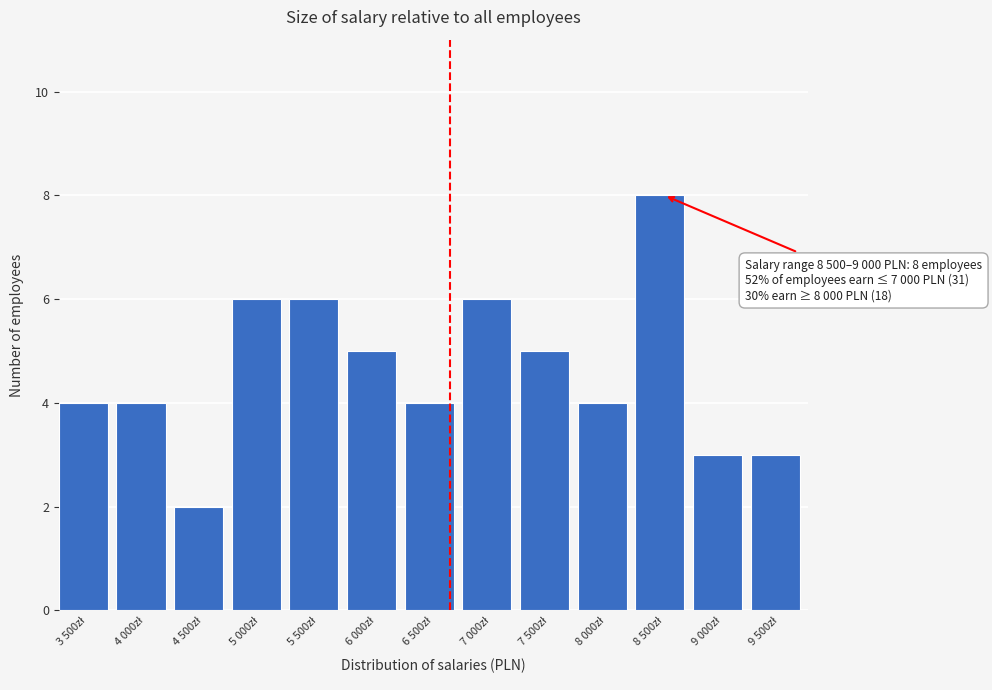

Reading right to left, extract all data points from this chart.

3	3	8	4	5	6	4	5	6	6	2	4	4